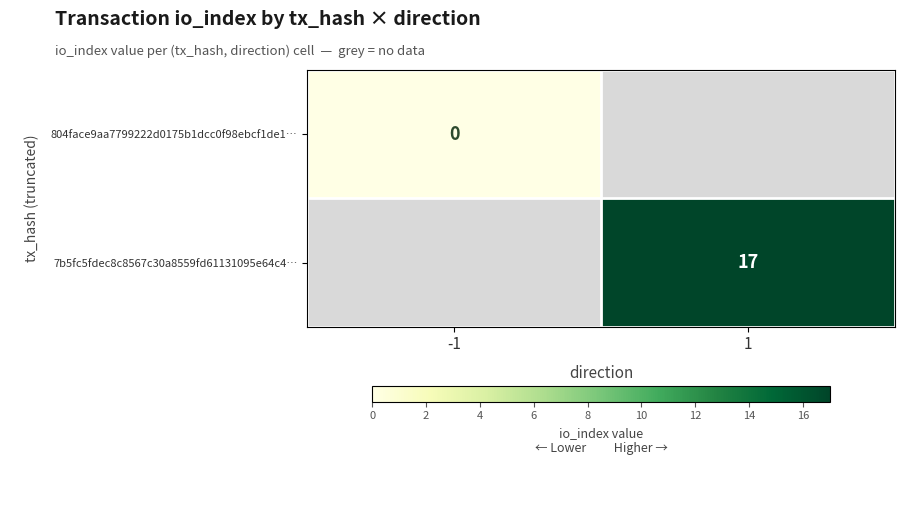

The value of 7b5fc5fdec8c8567c30a8559fd61131095e64c4… at 1 is 17. True or false?

True